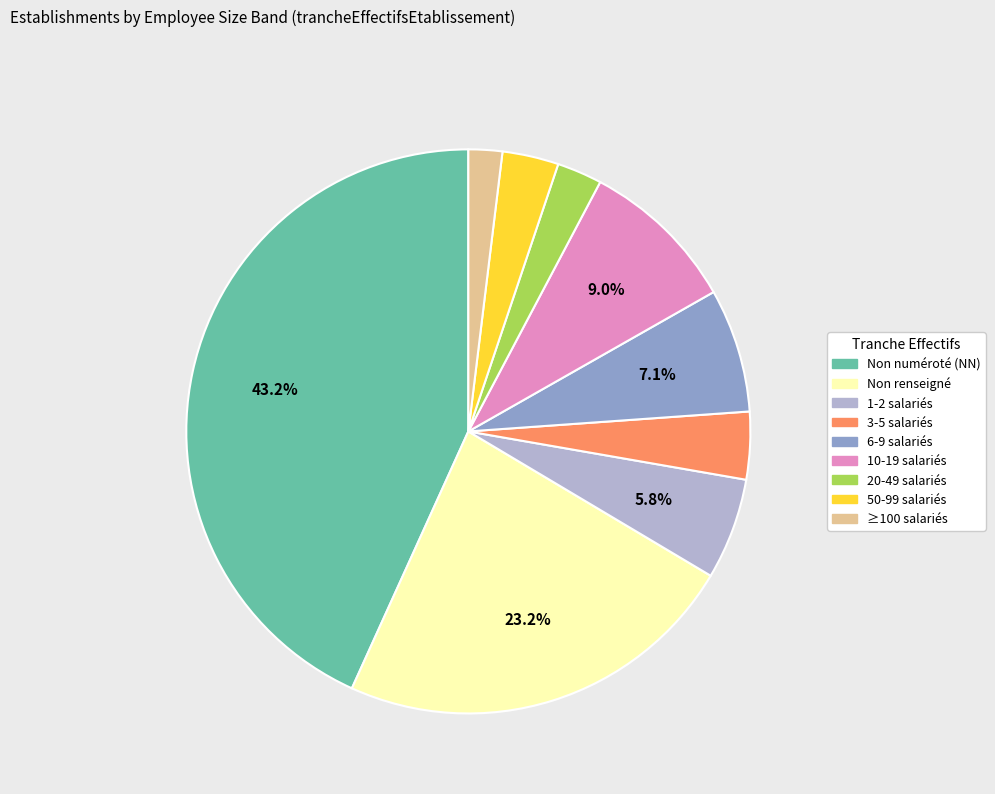

How many segments does this pie chart have?

9